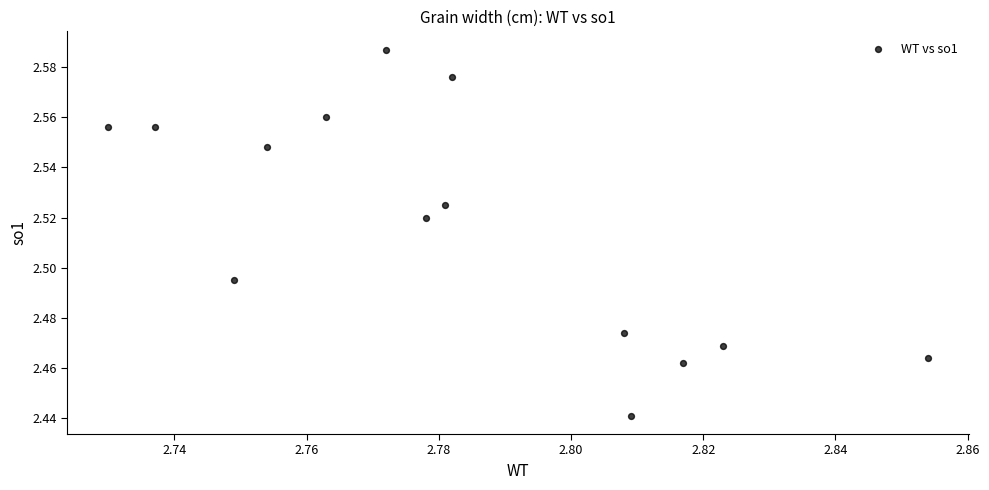

How many data points are displayed?

14